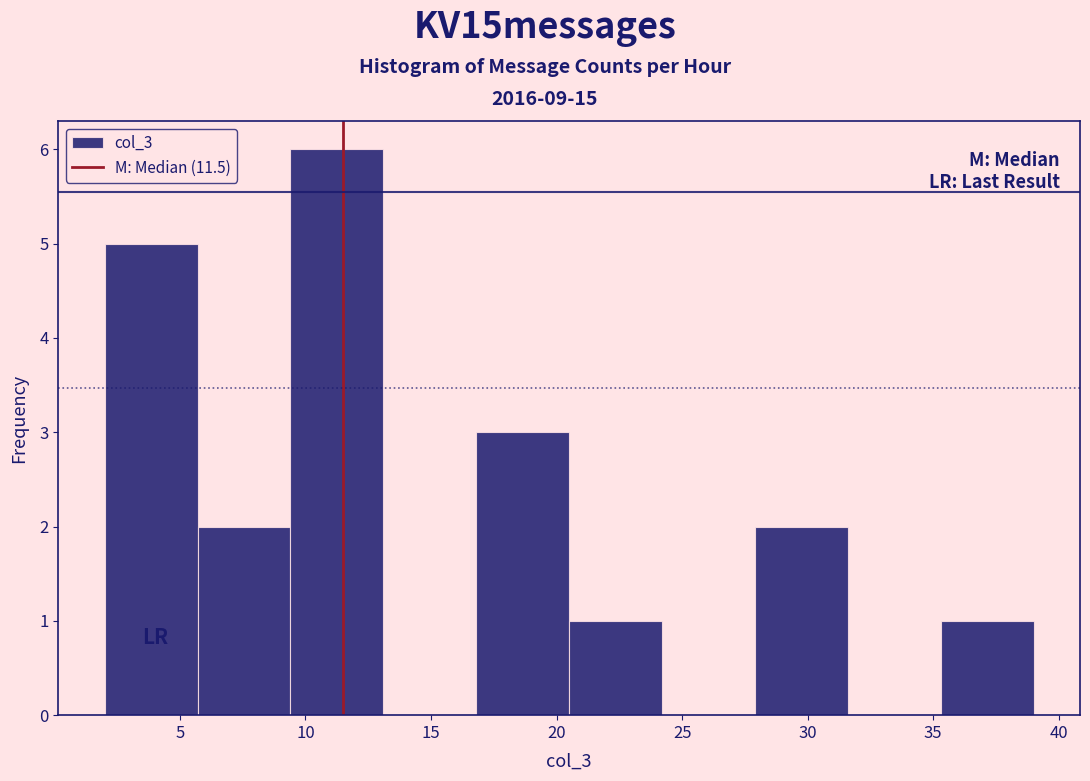

Over which range of the x-axis is the bar tallest?

9.4 to 13.1